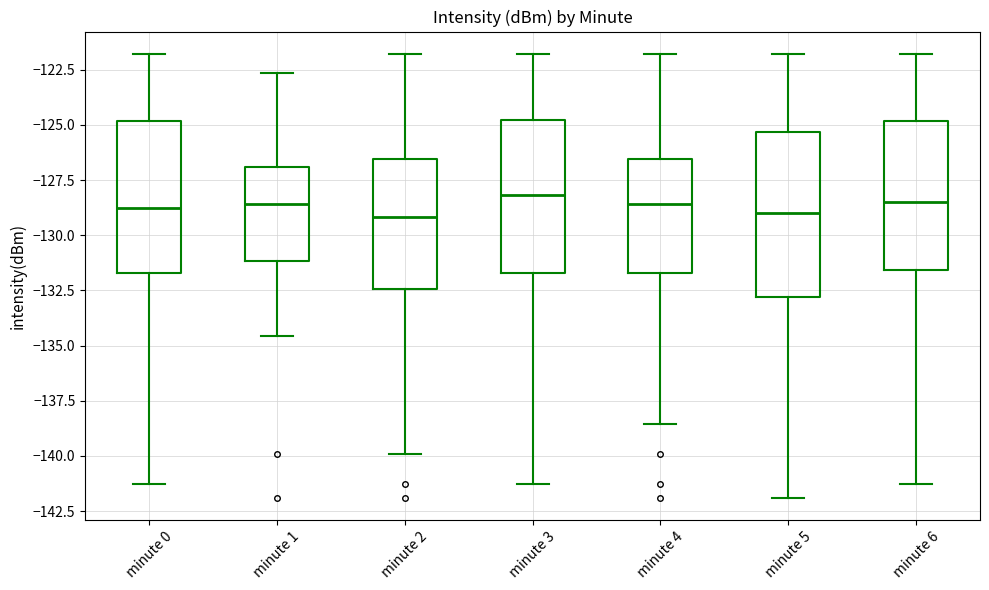

Comparing the boxes themselves (not the whiskers), which one is the tallest?

minute 5